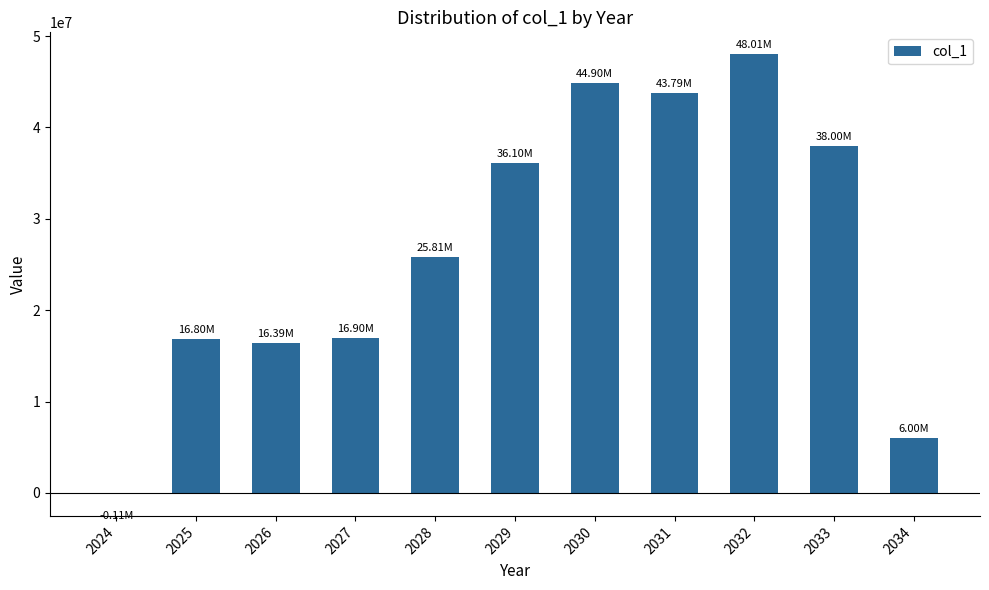

What is the sum of the values at 2032 and 2033?

86008200.0